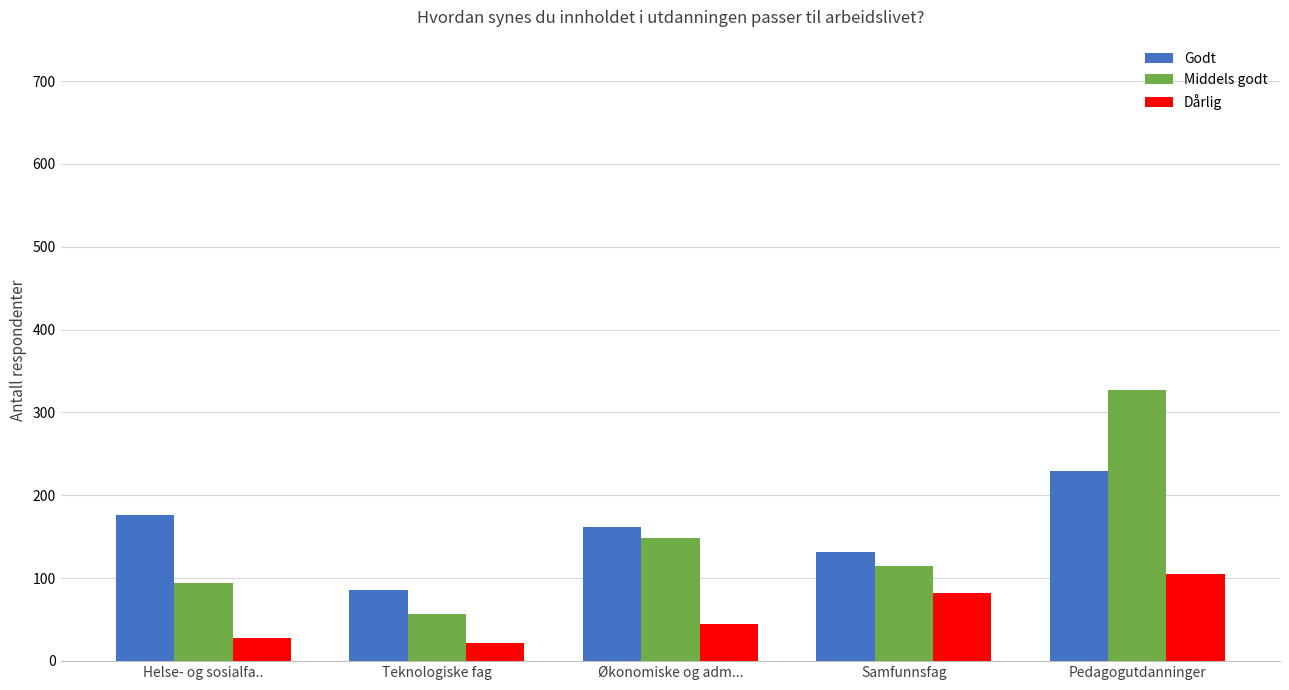

What is the difference between the maximum and second lowest values in the Godt series?

97